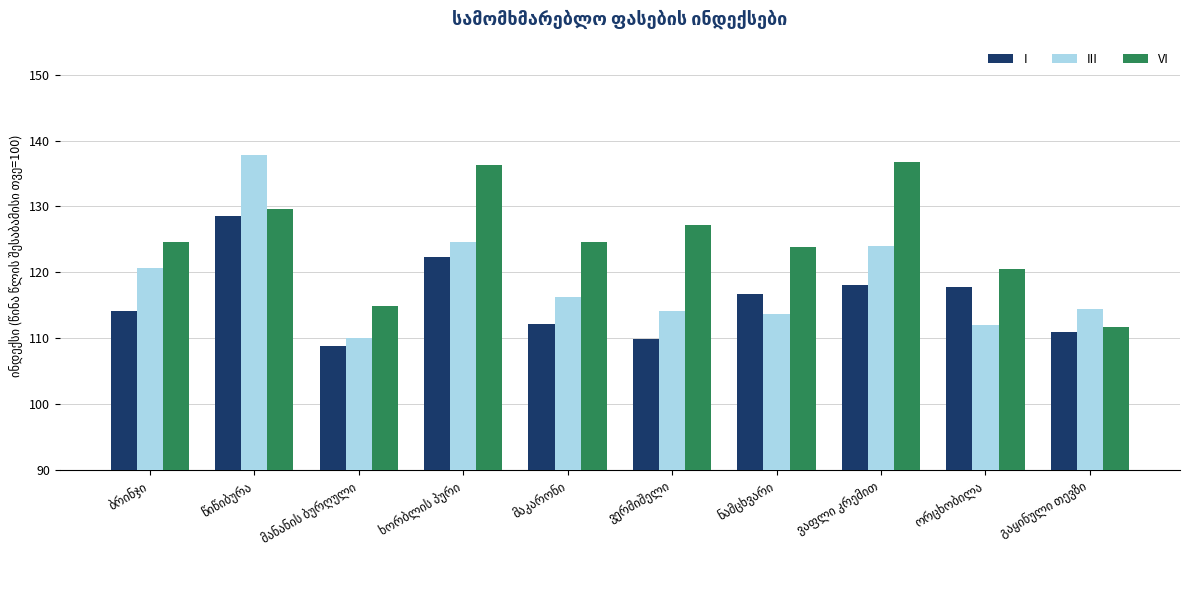

What is the sum of all I values?

1159.4